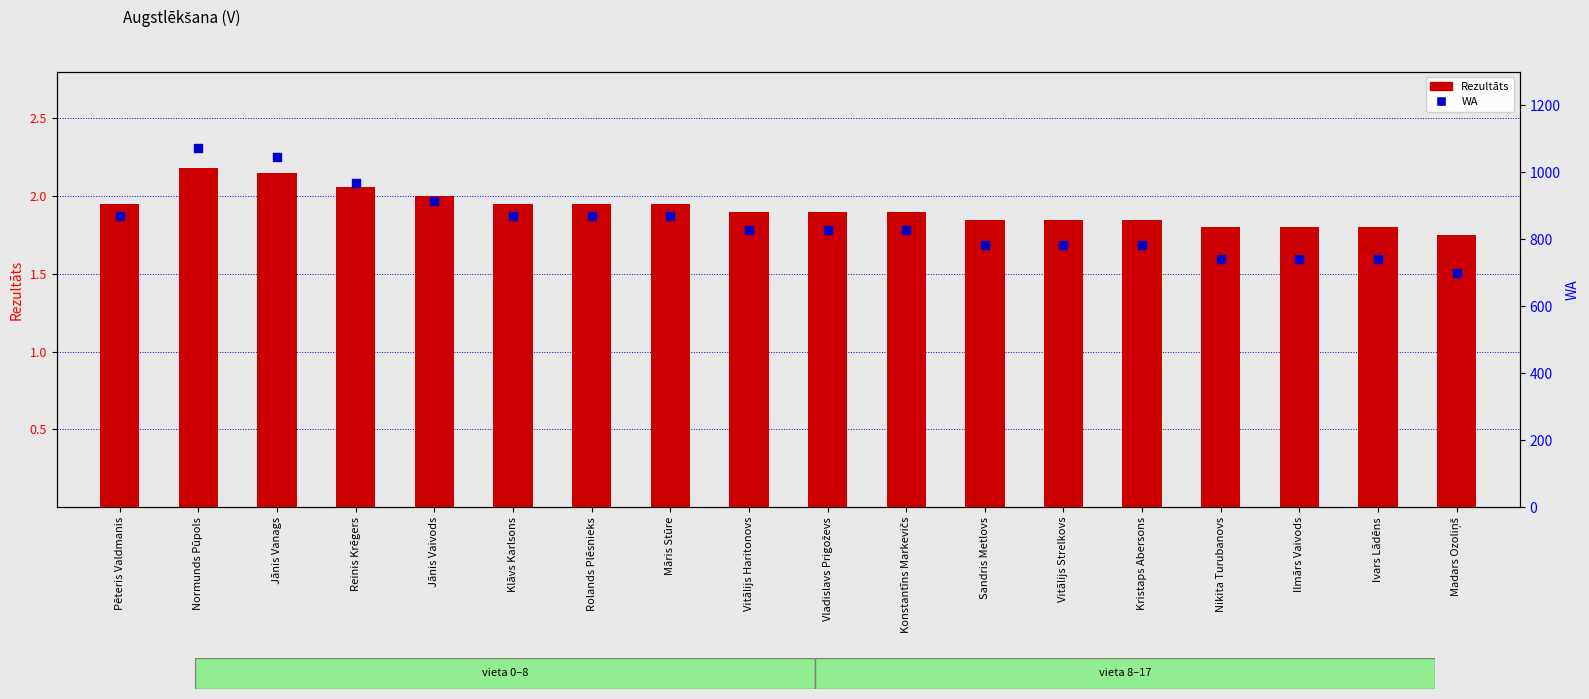

Which series contains the highest Y value?

WA